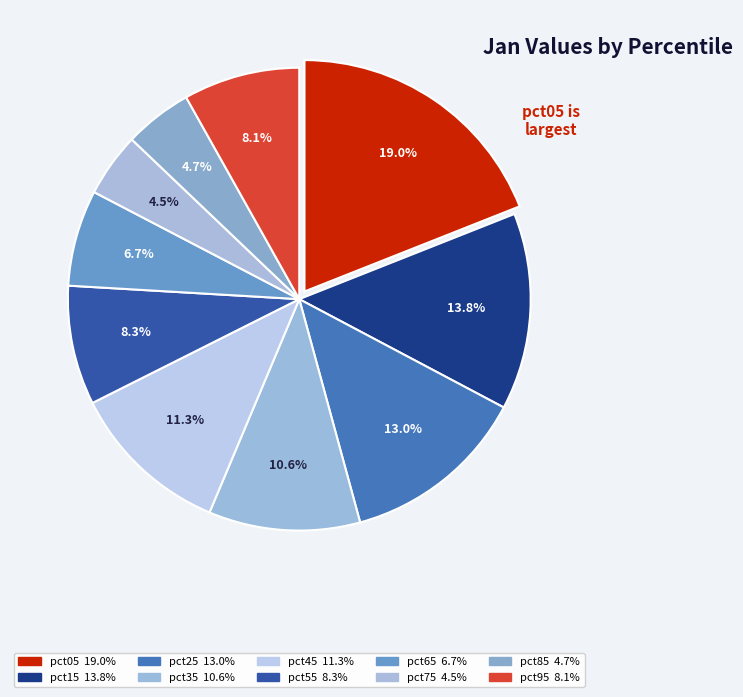

How many slices are in this pie chart?

10